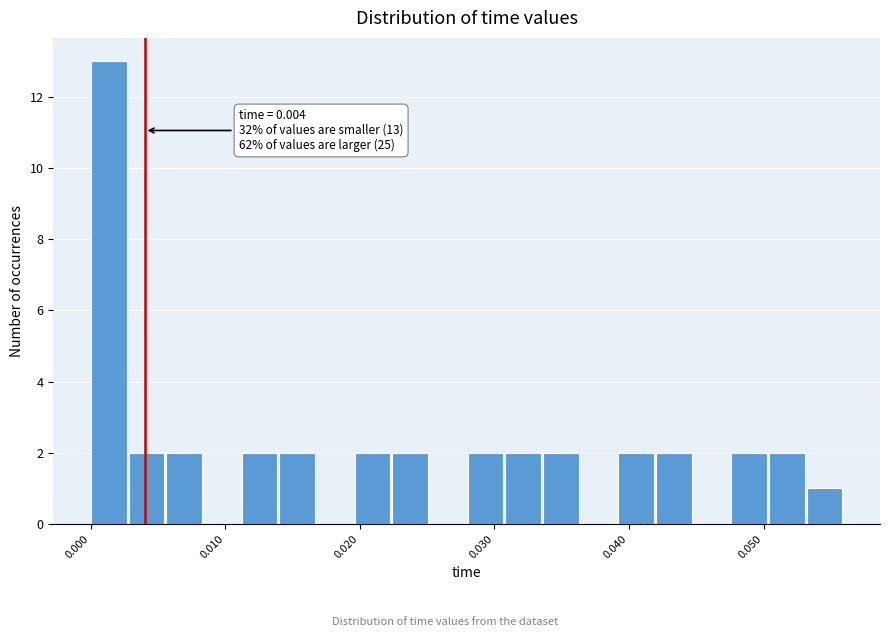

Read against the x-axis, roughly where is the centre of the tallest bar?

0.001